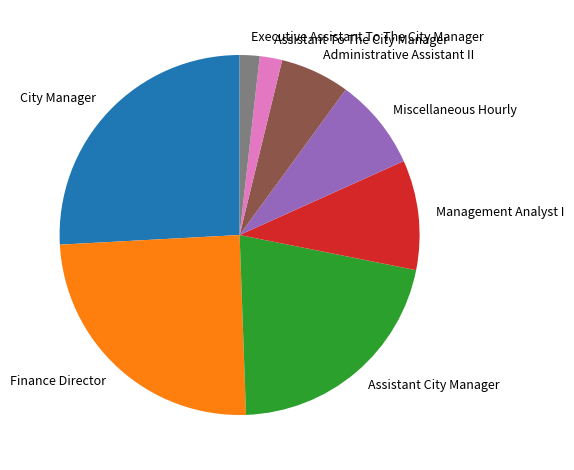

Is the sum of Miscellaneous Hourly and Executive Assistant To The City Manager greater than half?

No